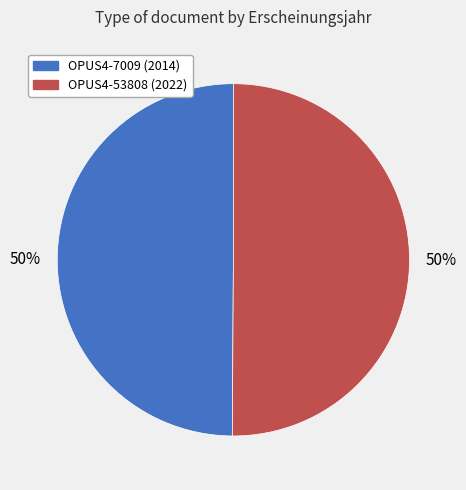

Combined, do OPUS4-7009 and OPUS4-53808 account for over 50%?

Yes